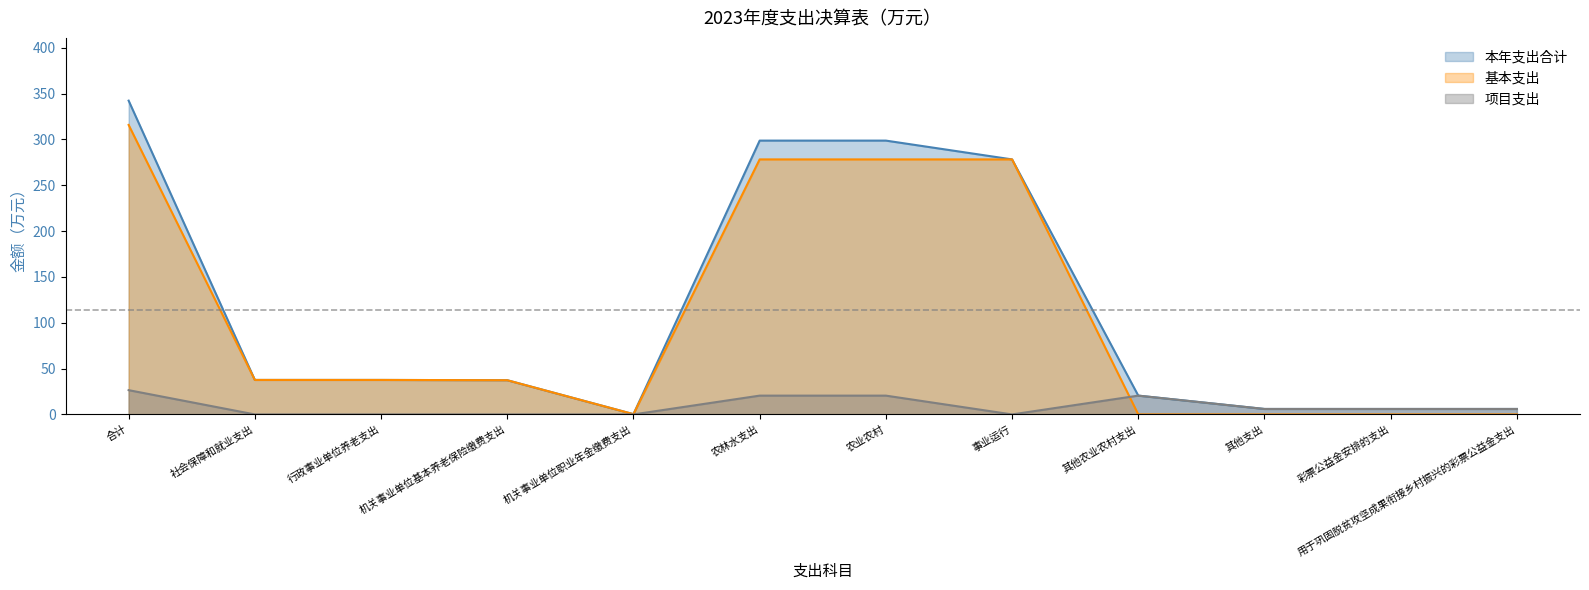

At which category is the sum across all series the highest?

合计